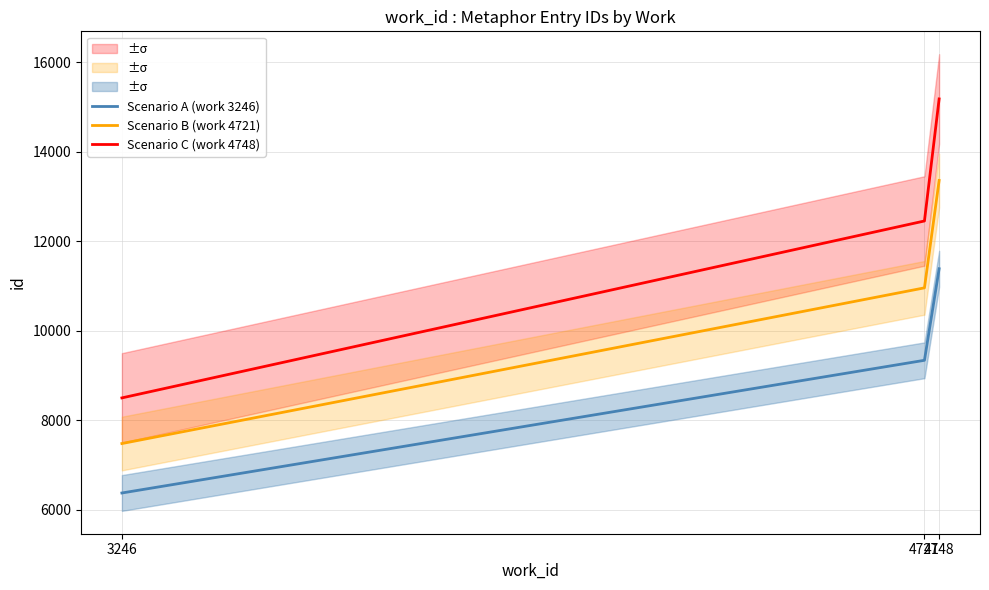

What is the value of the Scenario A (work 3246) point at the 1st from the left?

6375.0